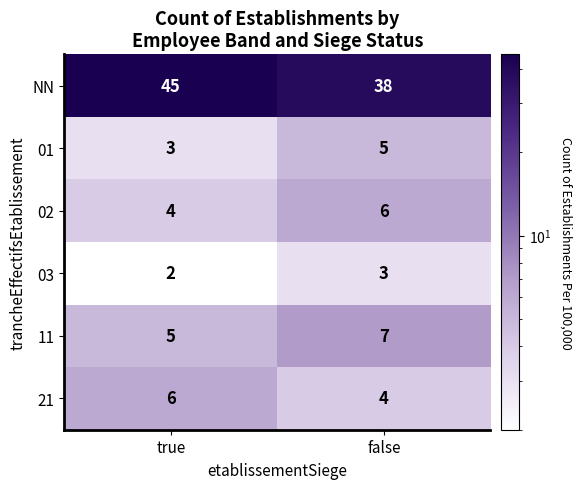

List the labels in order of 01 value, largest first.

false, true